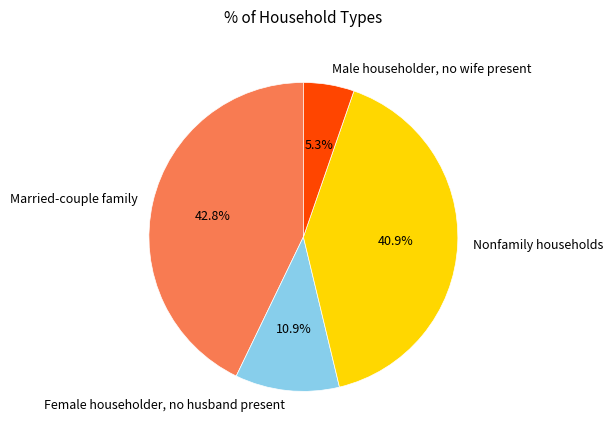

Is it true that Married-couple family is 43% of the pie?

True